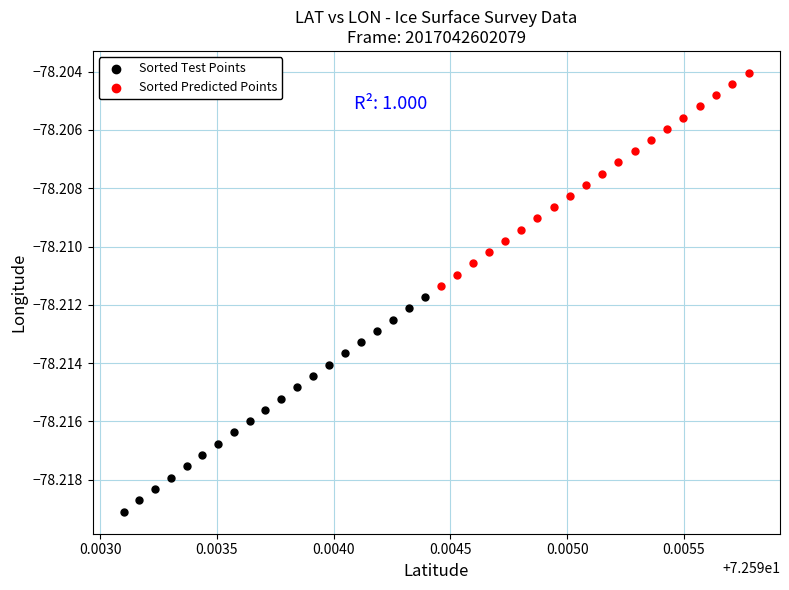

Which series contains the highest Y value?

Sorted Predicted Points